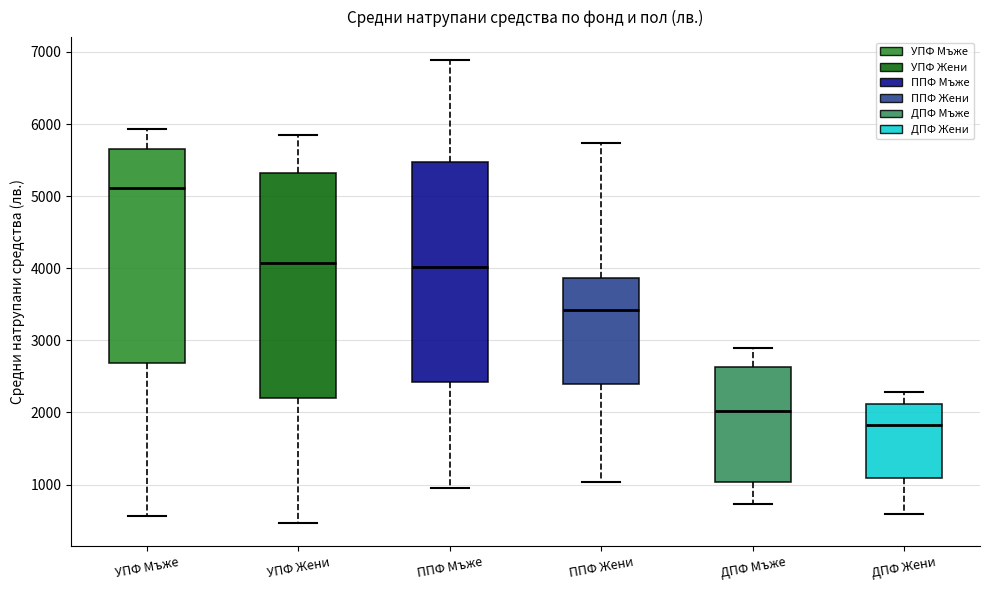

Reading left to right, read every box against the y-axis: the position of its median line, the range the box covers, and the ends of its whiskers. The values are not printed on the chart, so give them approximately, as read against the axis.

УПФ Мъже: median 5100, box 2700 to 5700, whiskers 600 to 5900
УПФ Жени: median 4100, box 2200 to 5300, whiskers 500 to 5800
ППФ Мъже: median 4000, box 2400 to 5500, whiskers 1000 to 6900
ППФ Жени: median 3400, box 2400 to 3900, whiskers 1000 to 5700
ДПФ Мъже: median 2000, box 1000 to 2600, whiskers 700 to 2900
ДПФ Жени: median 1800, box 1100 to 2100, whiskers 600 to 2300